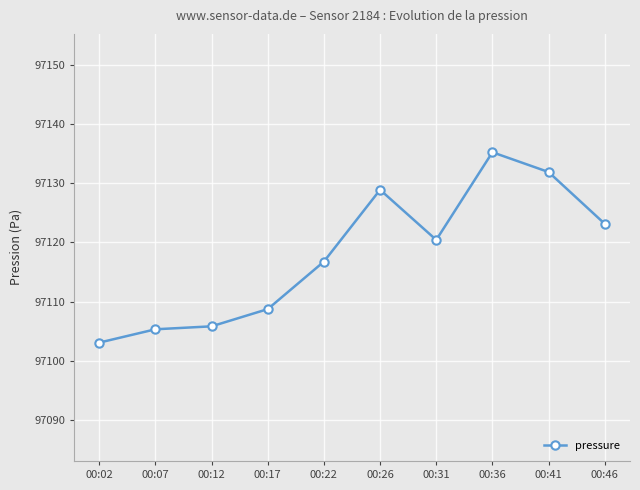

What is the difference between the maximum and minimum values?

32.2